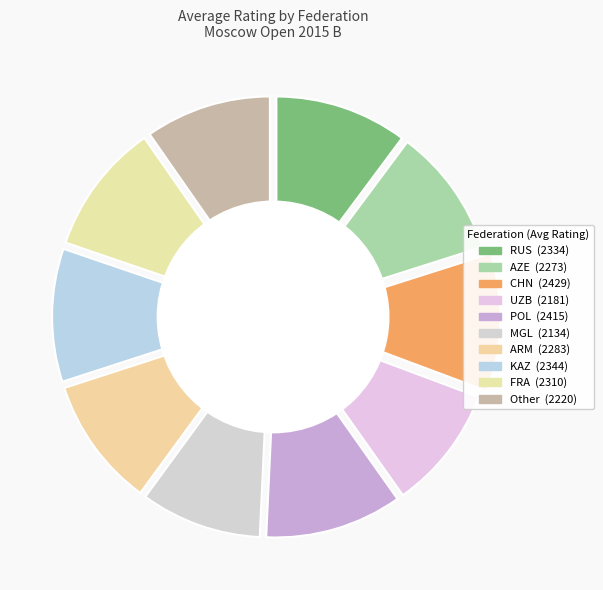

Is the sum of Other and MGL greater than half?

No